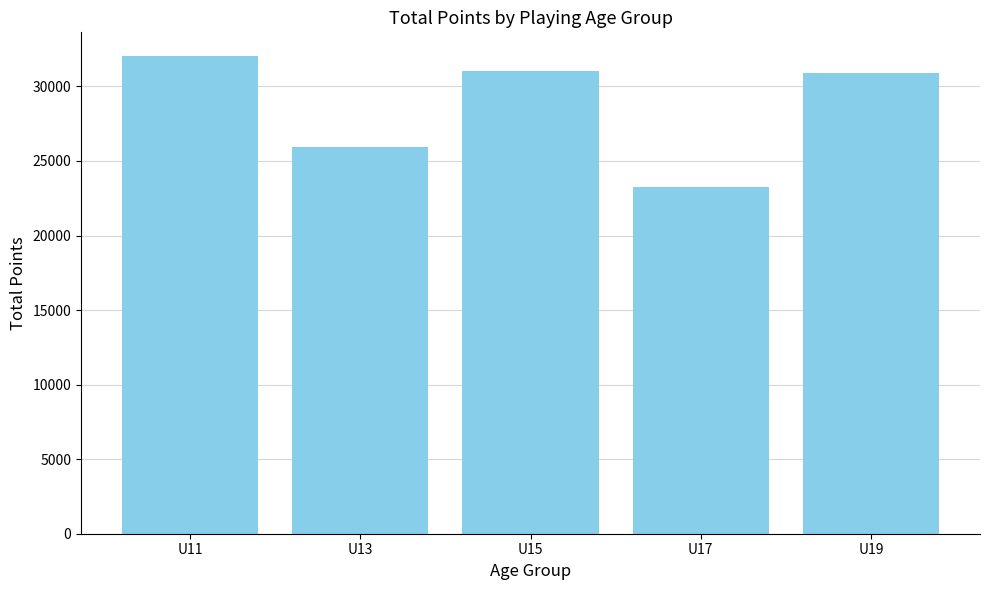

Are the bars horizontal?

No